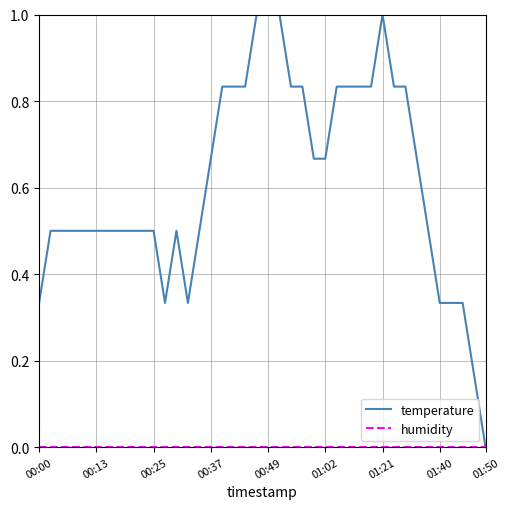

Which series has the widest spread of values?

temperature